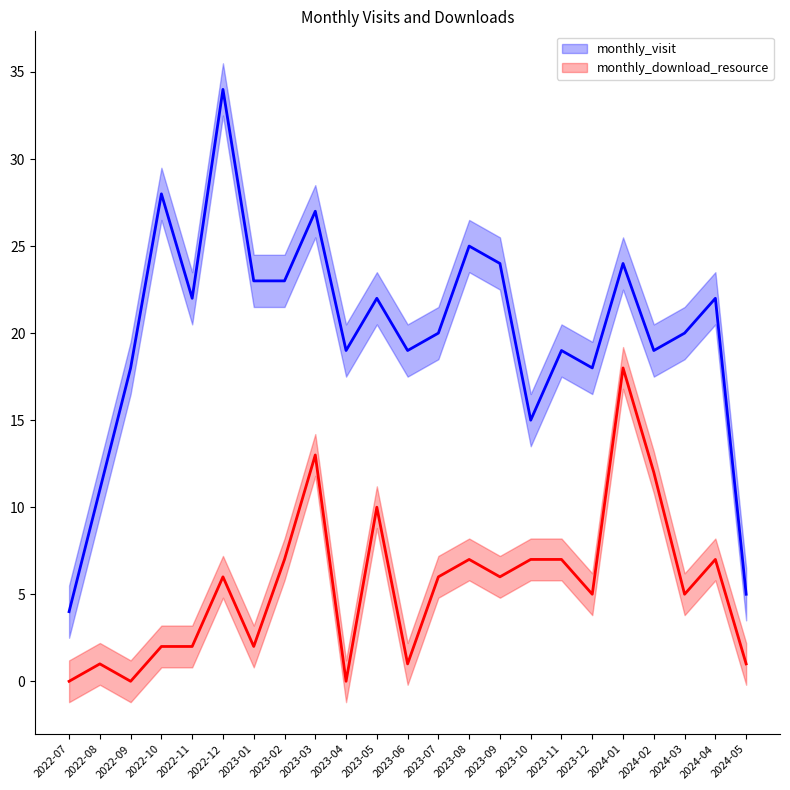

What is the value of the monthly_download_resource point at the 15th from the left?

6